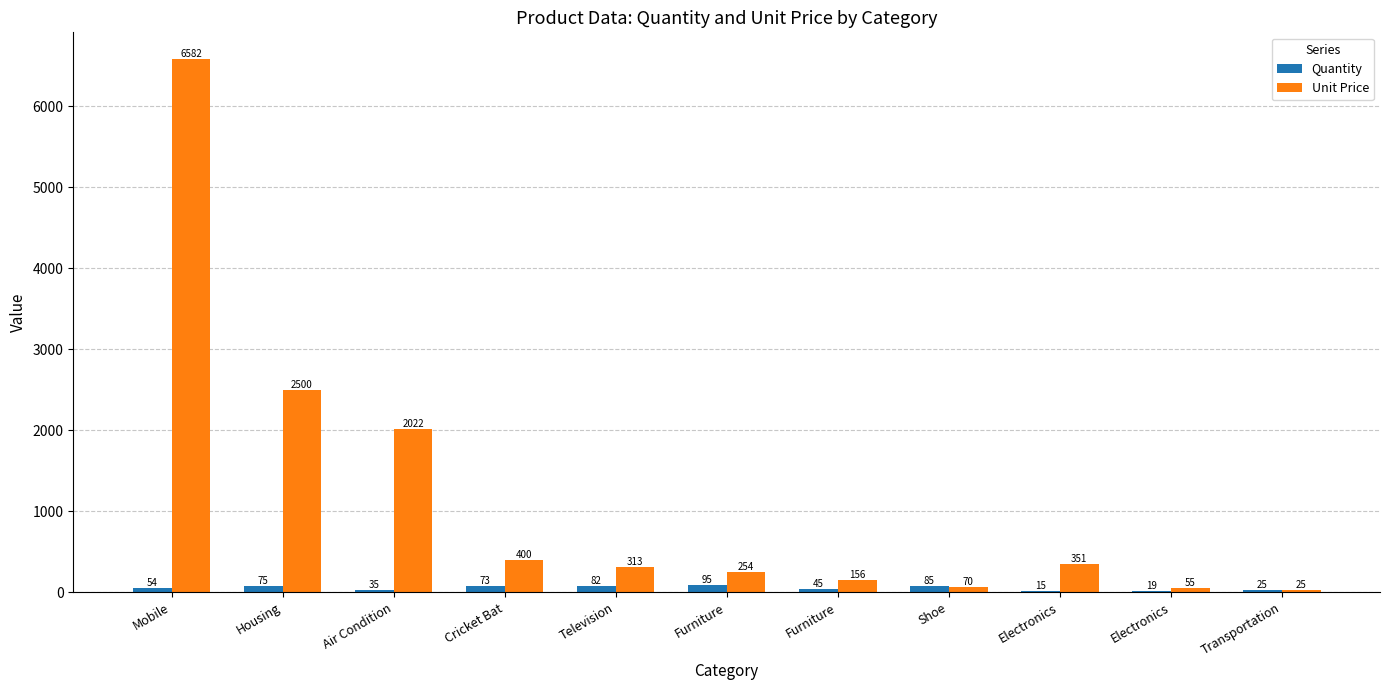

What are all the series names shown in the legend?

Quantity, Unit Price